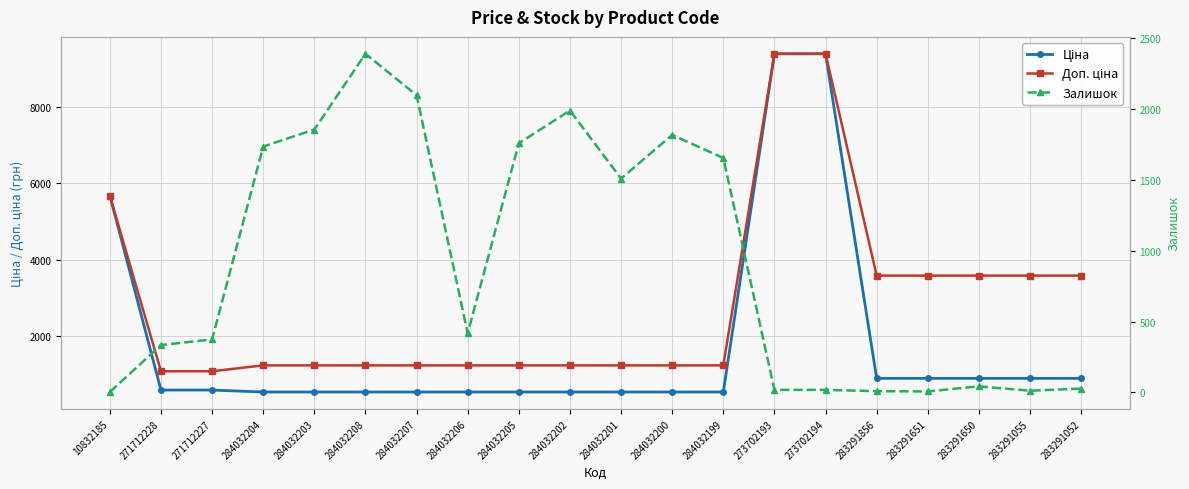

What is the maximum value for Доп. ціна?

9384.0